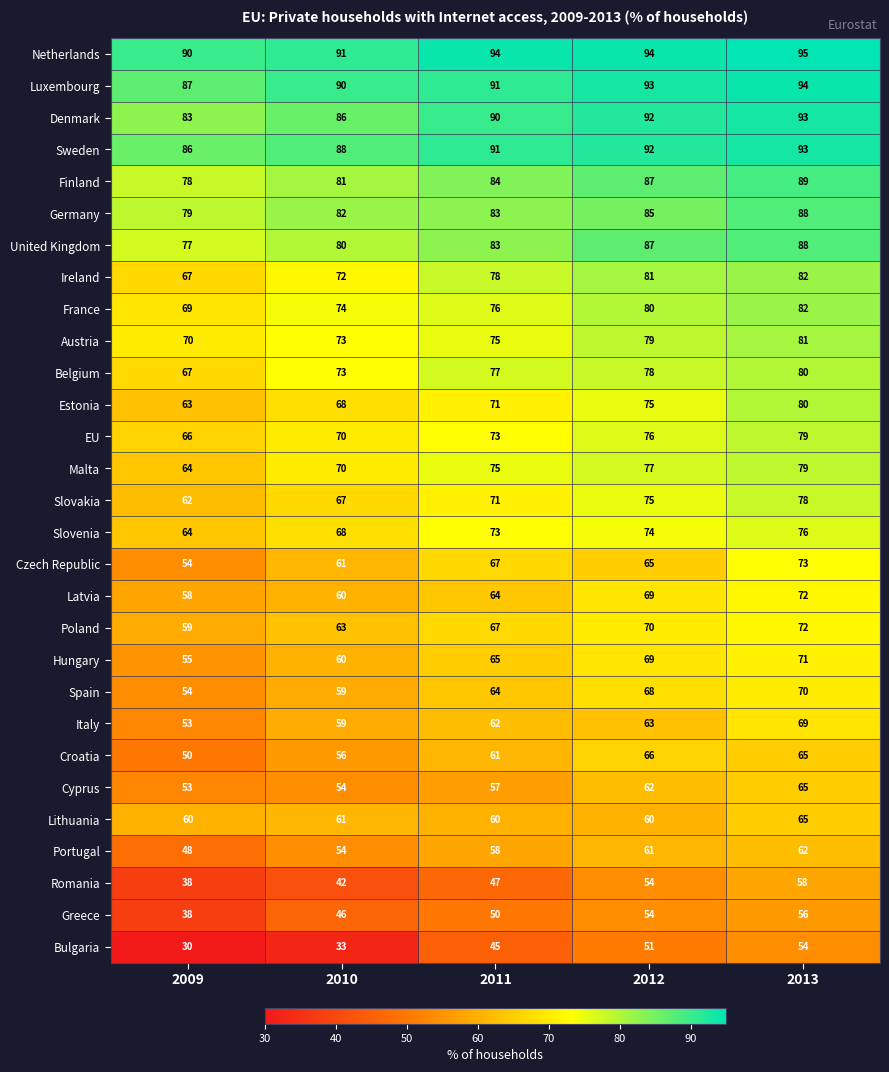

What is the spread (max minus min) of values at 2009?

60